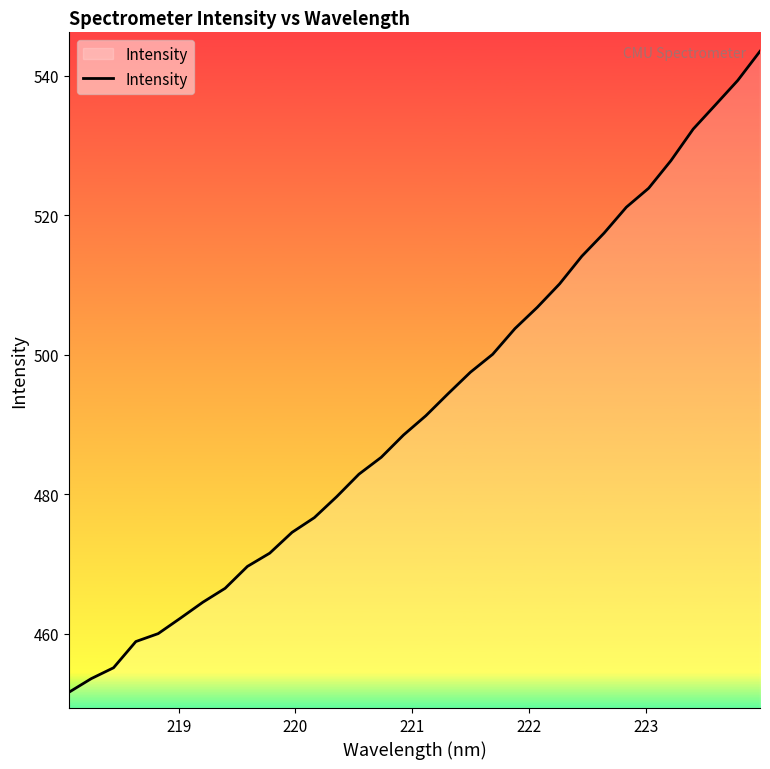

What is the maximum value shown in the chart?

543.5